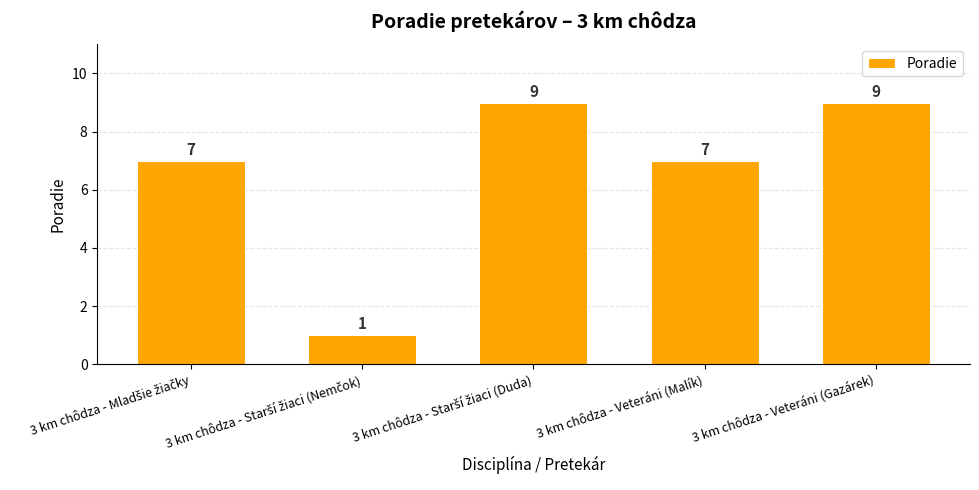

What is the label of the 4th bar from the left?

3 km chôdza - Veteráni (Malík)